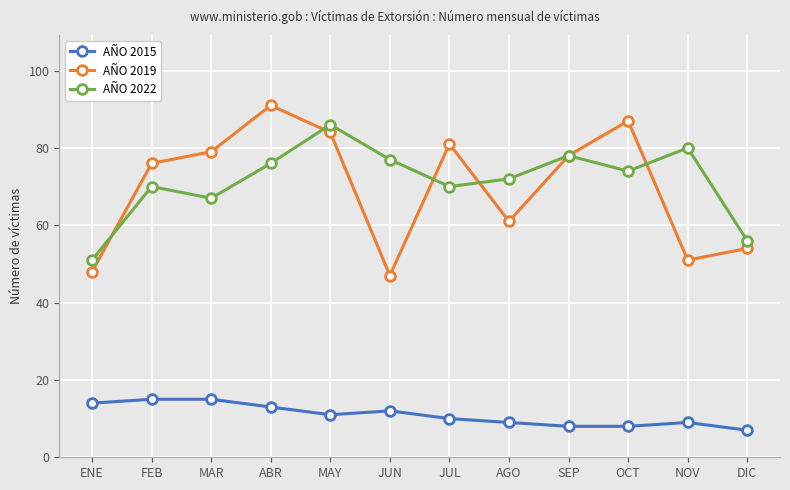

Which series has the largest total across all categories?

AÑO 2022